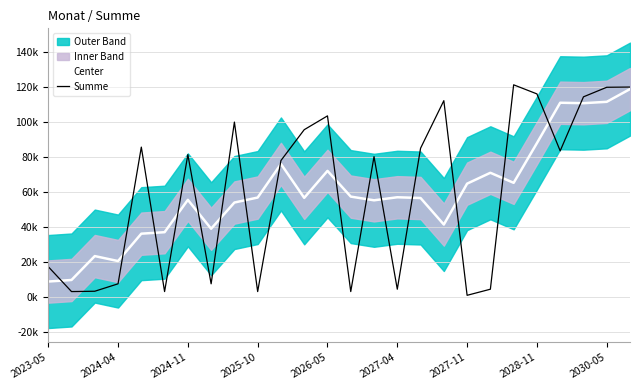

What is the difference between the Center values at 2025-10 and 2026-05?

15235.0